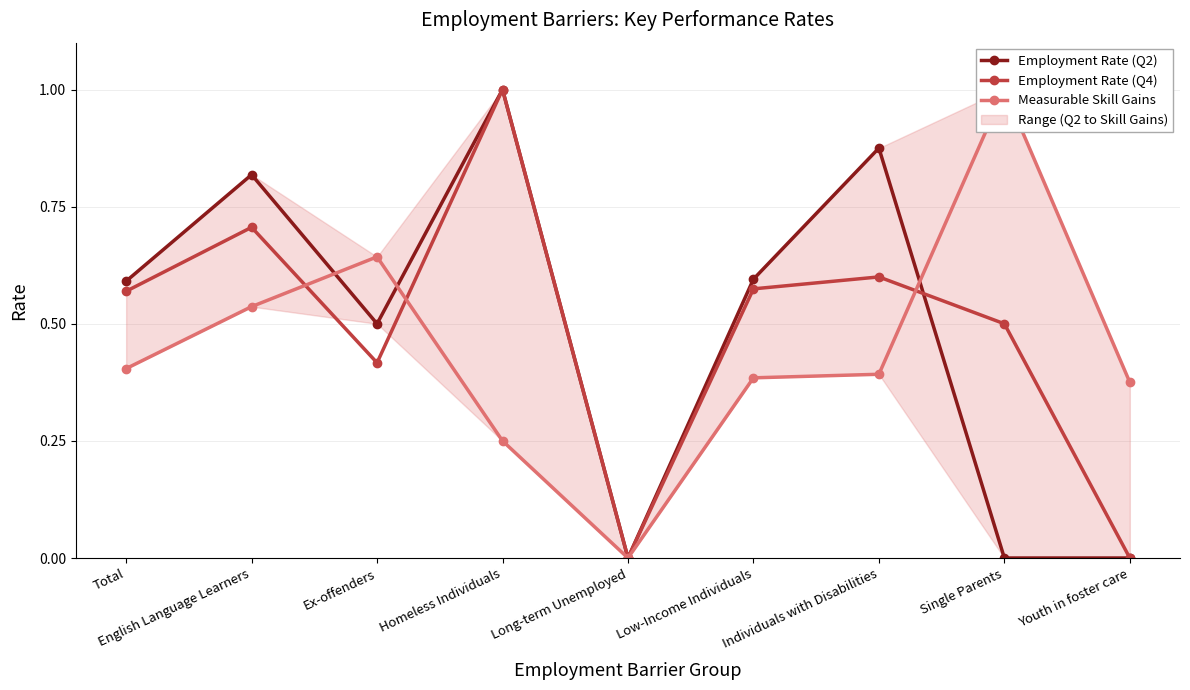

The Measurable Skill Gains series shows 0.9 at Ex-offenders. True or false?

False